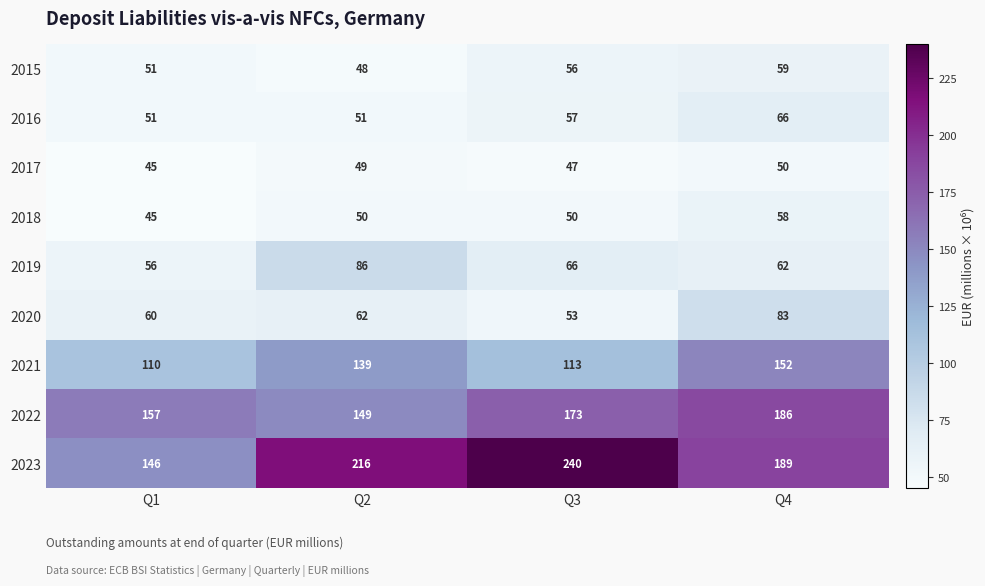

Is it true that 2021 equals 66 at Q2?

False